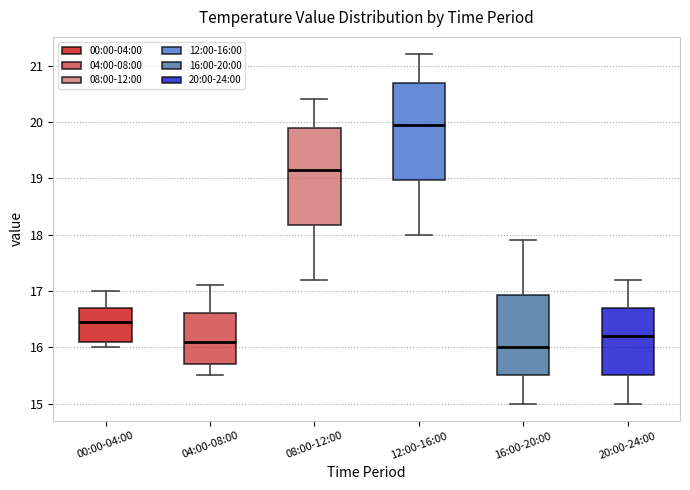

Where is the lower edge of the box for 20:00-24:00 on the y-axis? The values are not printed on the chart, so give them approximately, as read against the axis.

15.5